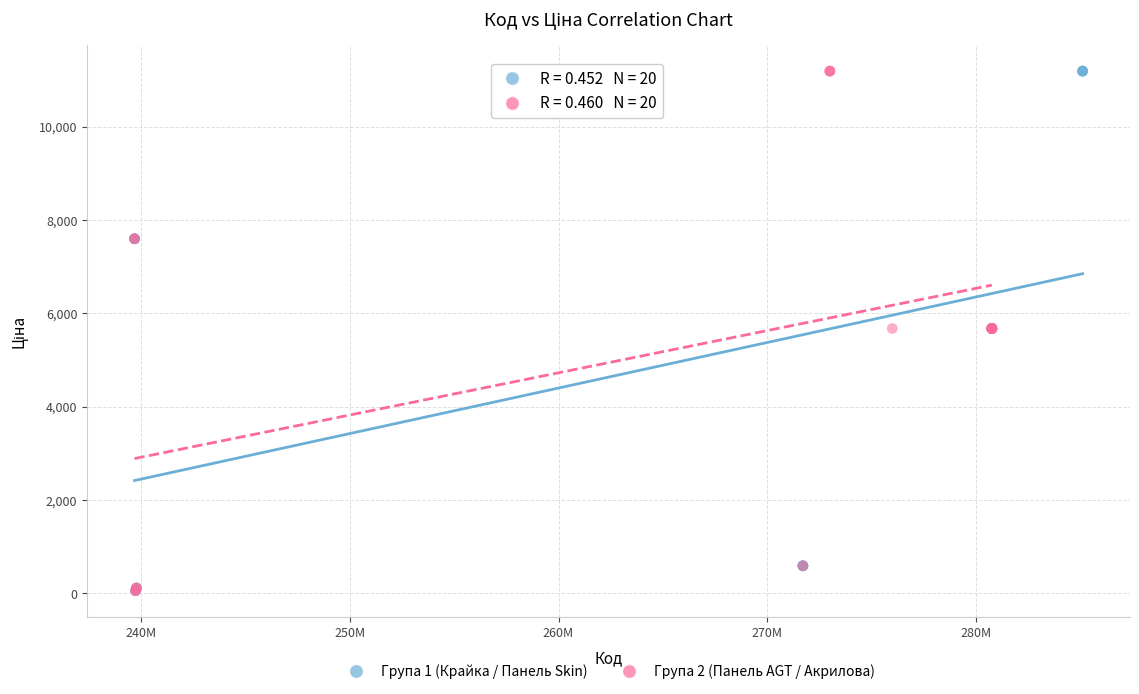

What are all the series names shown in the legend?

Група 1 (Крайка / Панель Skin), Група 2 (Панель AGT / Акрилова)